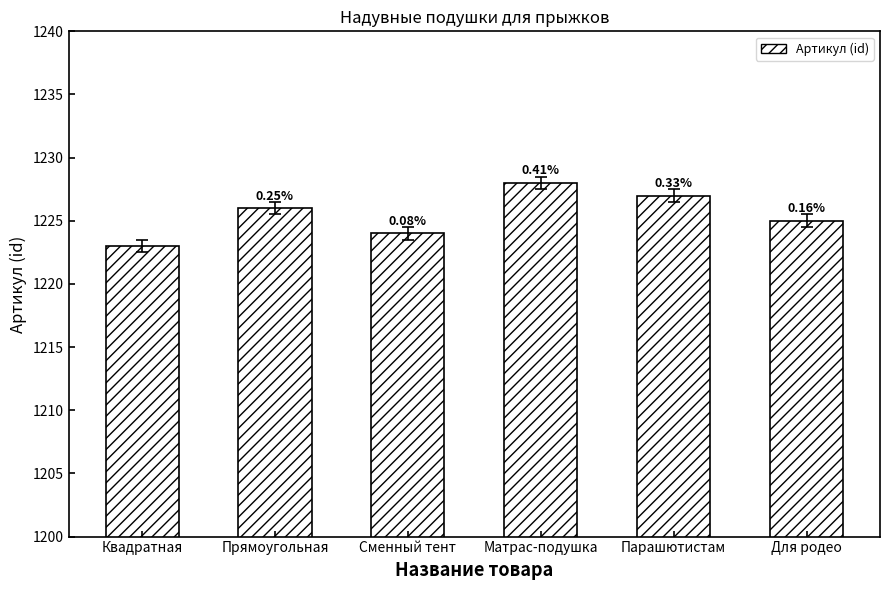

What is the sum of the values at Матрас-подушка and Для родео?

2453